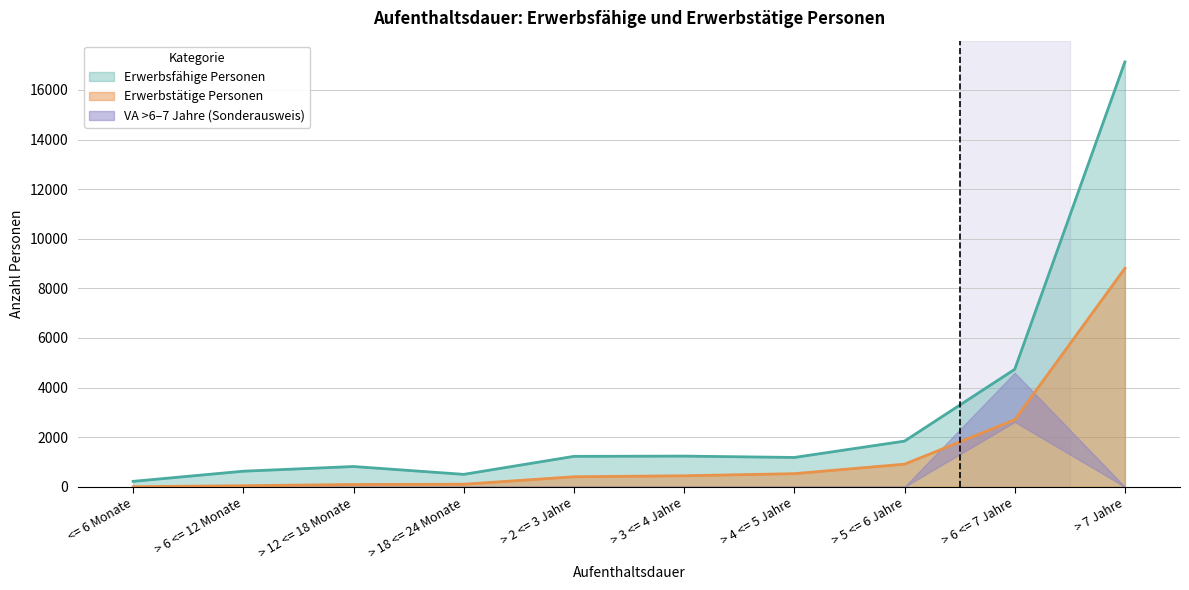

Which has a higher value, > 7 Jahre or > 4 <= 5 Jahre?

> 7 Jahre